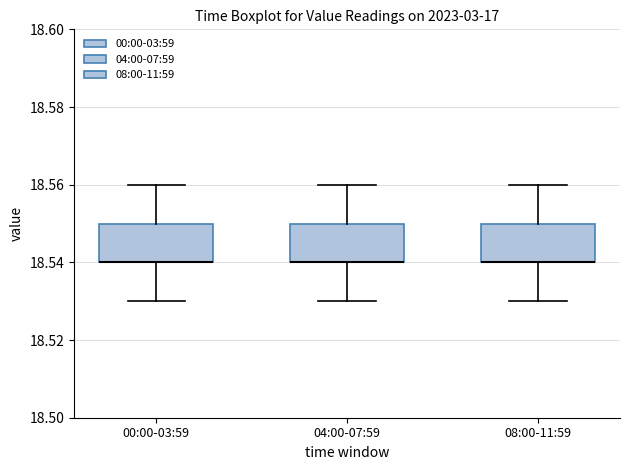

Where does the lower whisker of the box for 04:00-07:59 end on the y-axis? The values are not printed on the chart, so give them approximately, as read against the axis.

18.53